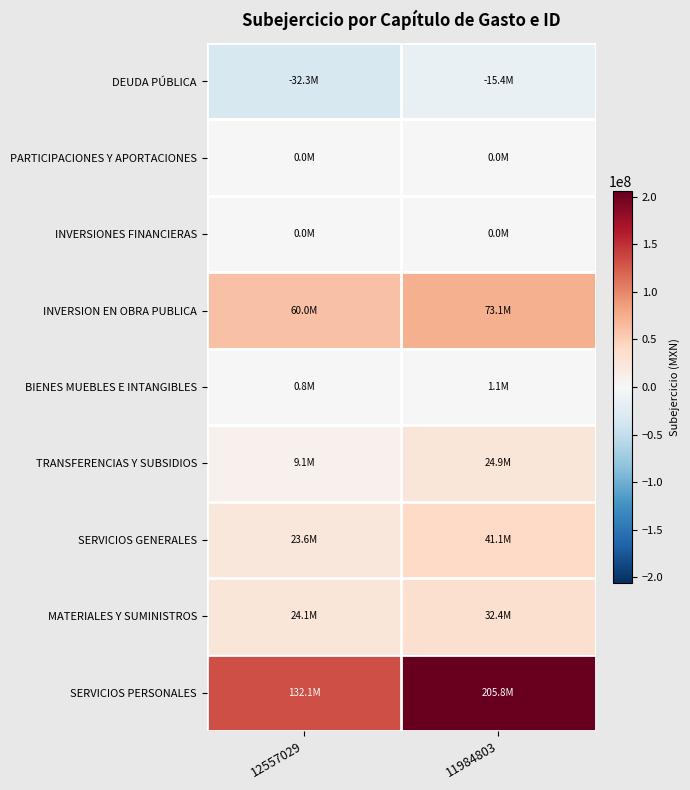

What is the approximate value of MATERIALES Y SUMINISTROS at 11984803?

32439886.7